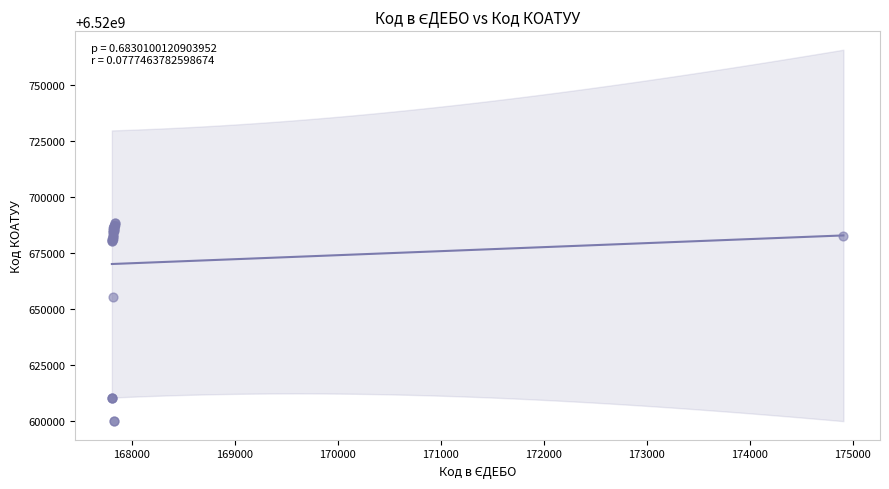

What Y value in the scatter plot is closest to 6520644200?

6520655400